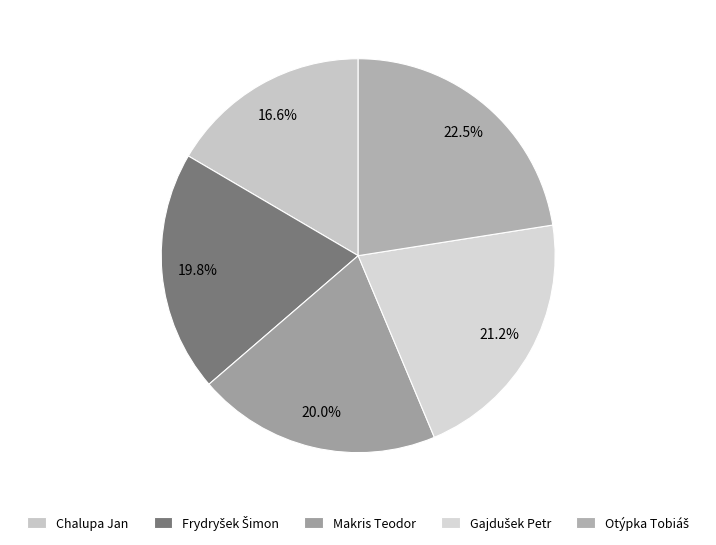

To the nearest percent, what is the difference between the largest and smallest slice percentages?

6%